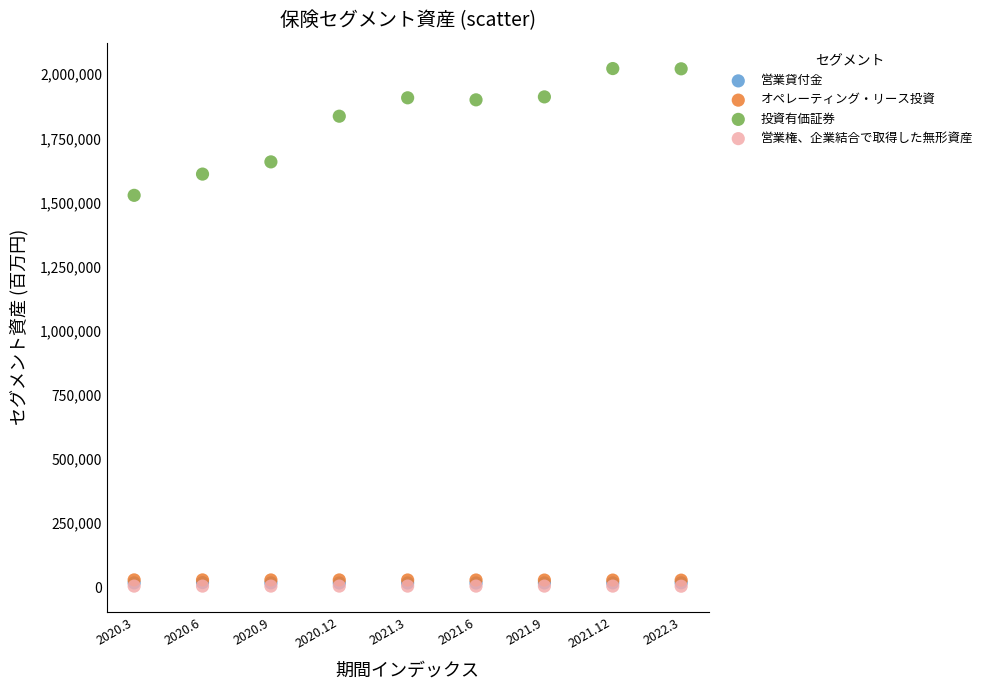

Which series reaches the maximum Y coordinate?

投資有価証券